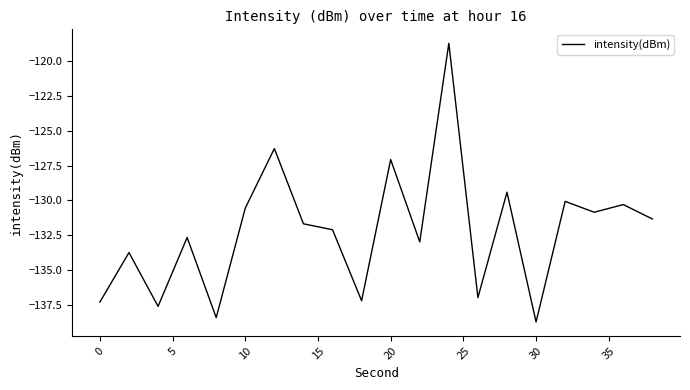

What is the greatest value displayed?

-118.7